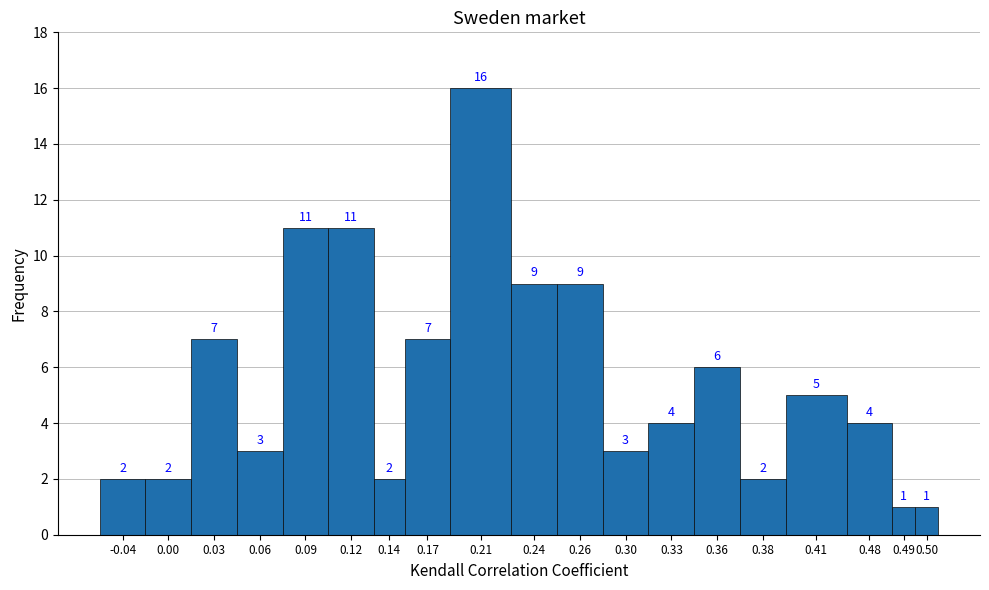

Reading left to right, transcribe all the data shown in this chart.

2	2	7	3	11	11	2	7	16	9	9	3	4	6	2	5	4	1	1